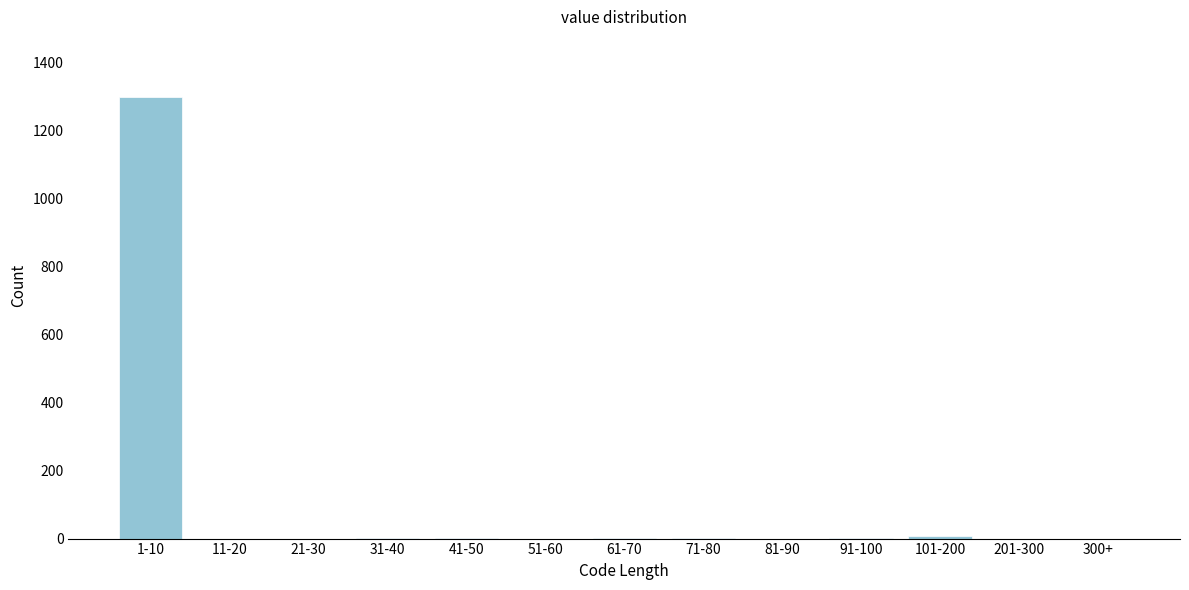

True or false: the data shows 0 at 81-90.

True